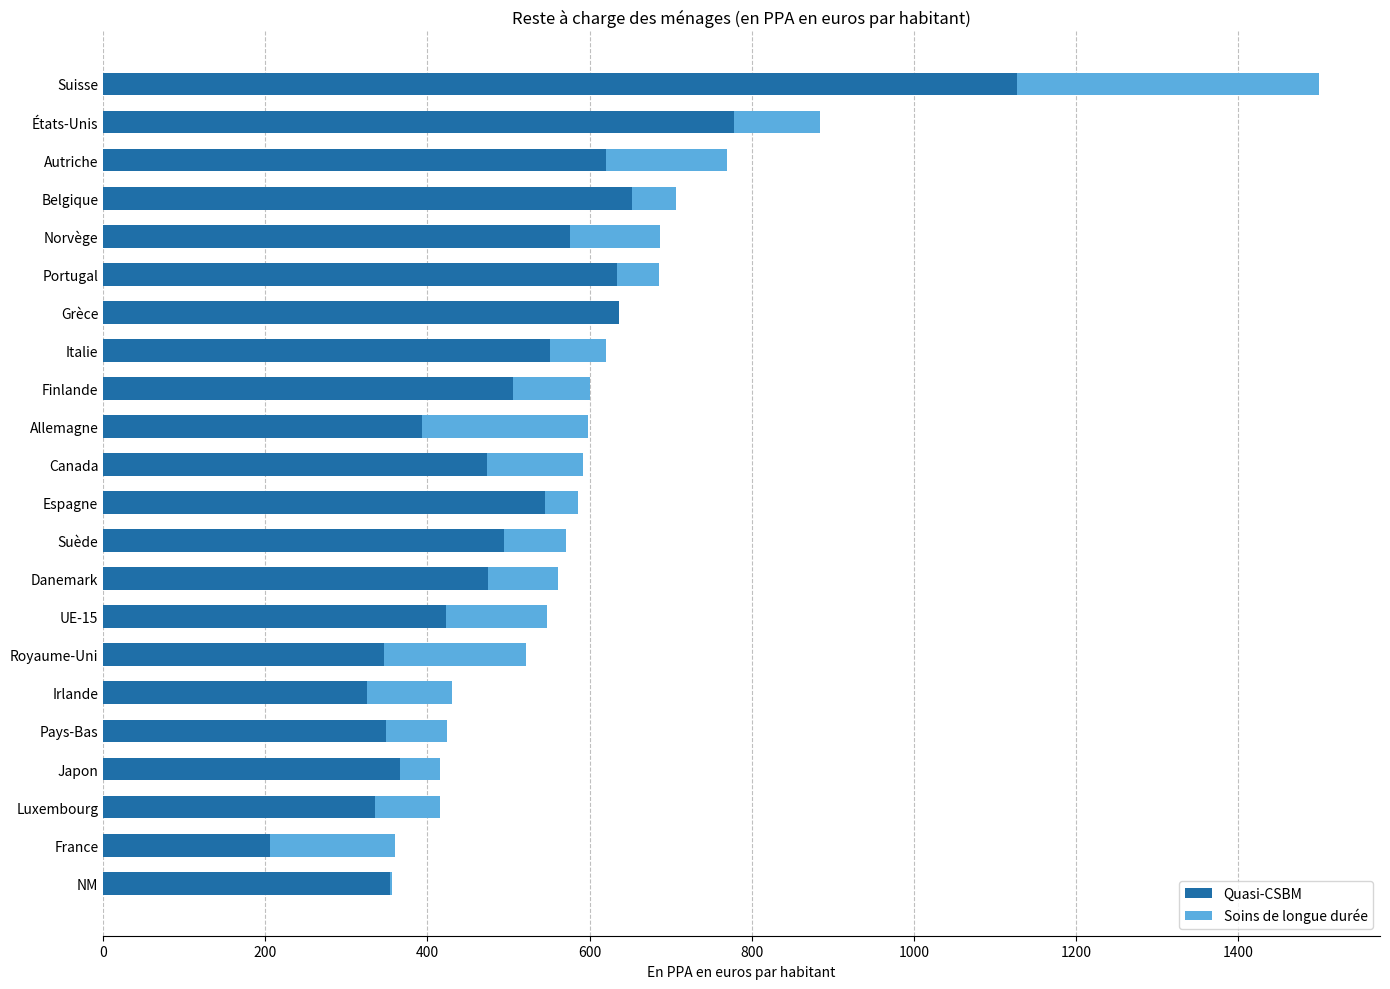

How many data points in Quasi-CSBM are above 494?

11